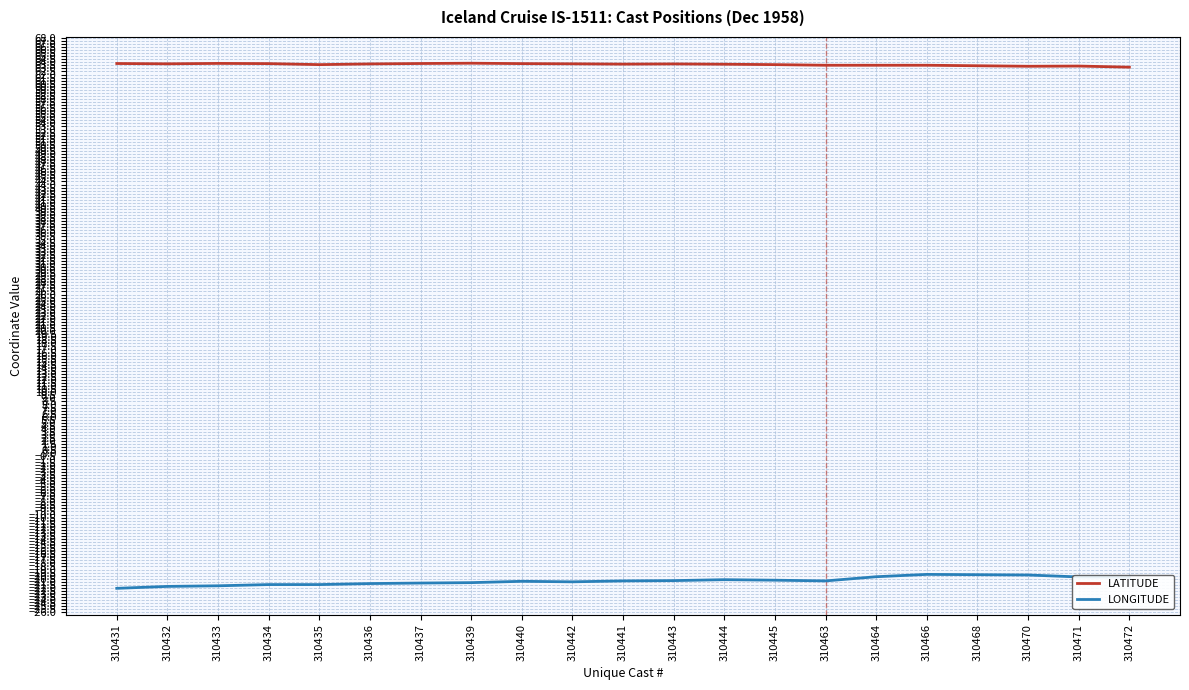

Rank the series by their average value, from highest to lowest.

LATITUDE, LONGITUDE